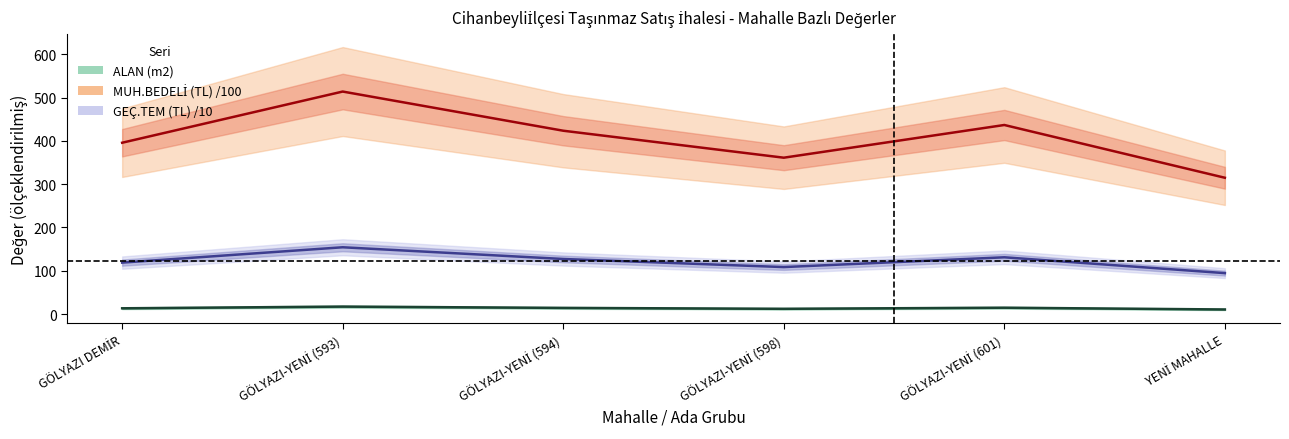

Between GÖLYAZI-YENİ (598) and YENİ MAHALLE, which is larger?

GÖLYAZI-YENİ (598)